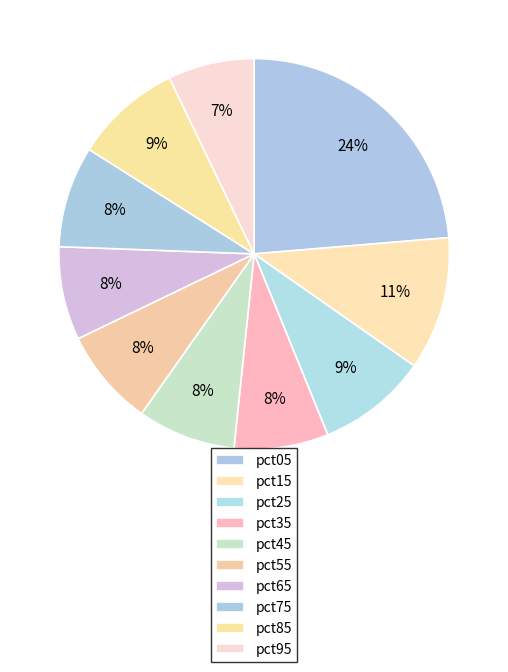

Count the number of slices in the pie.

10